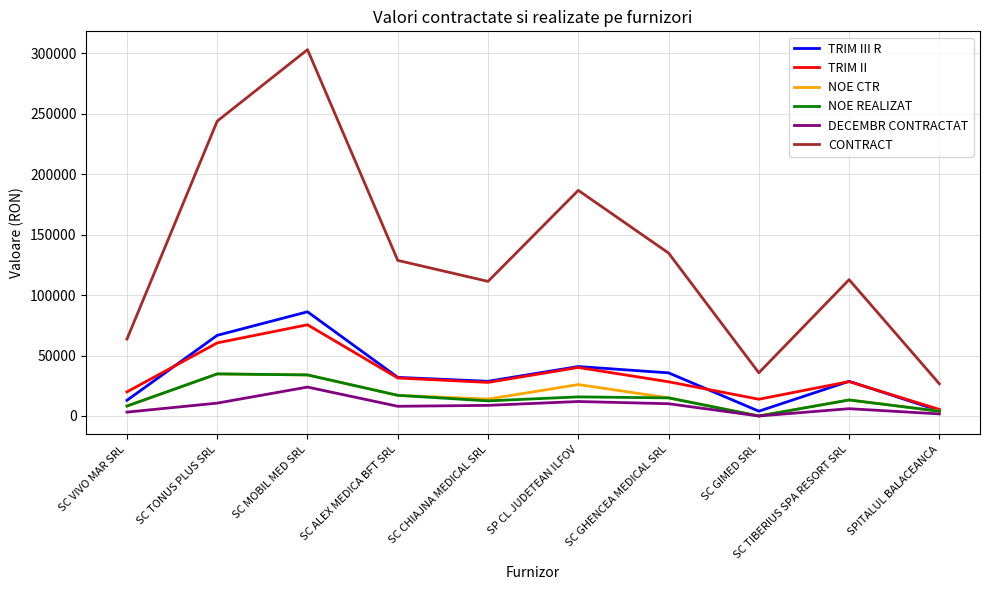

What is the total value across all series at SC VIVO MAR SRL?

116307.5